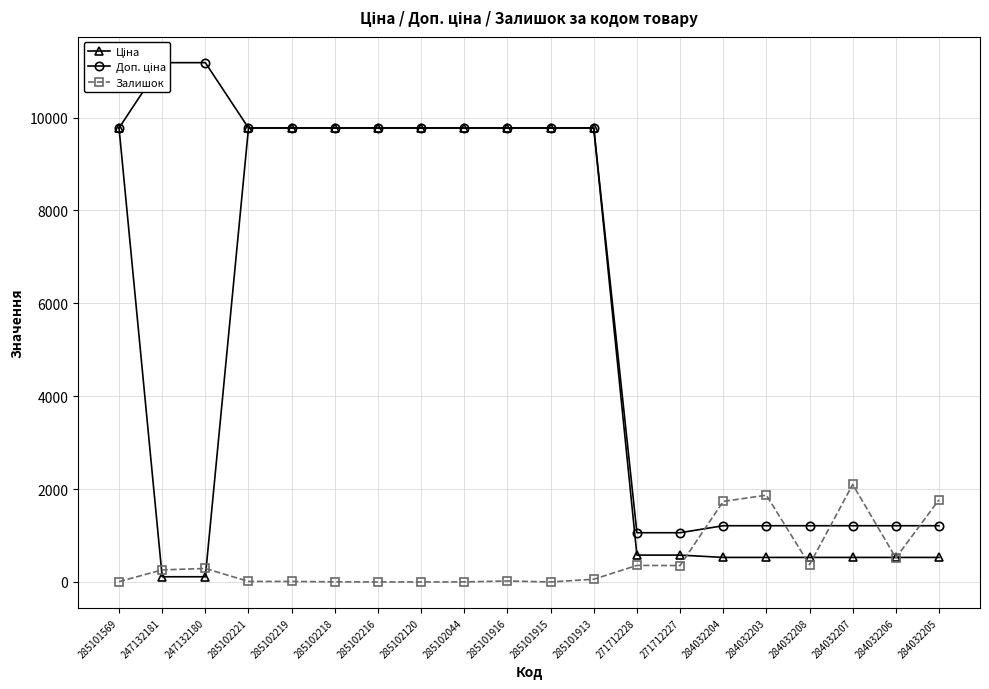

How many positive values does the Залишок series have?

17